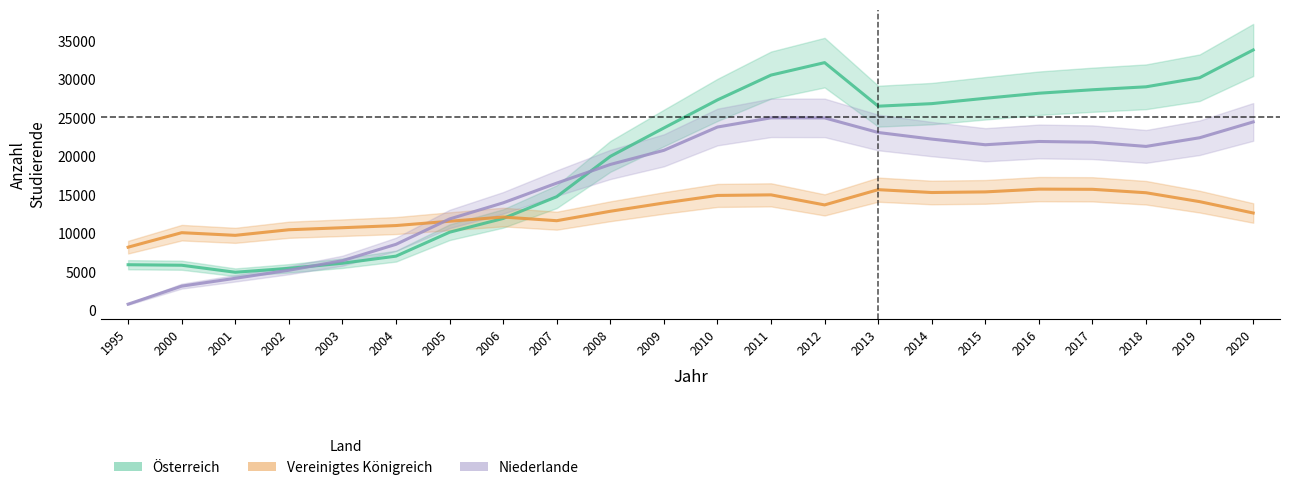

What is the sum of the Niederlande values at 1995 and 2011?

25864